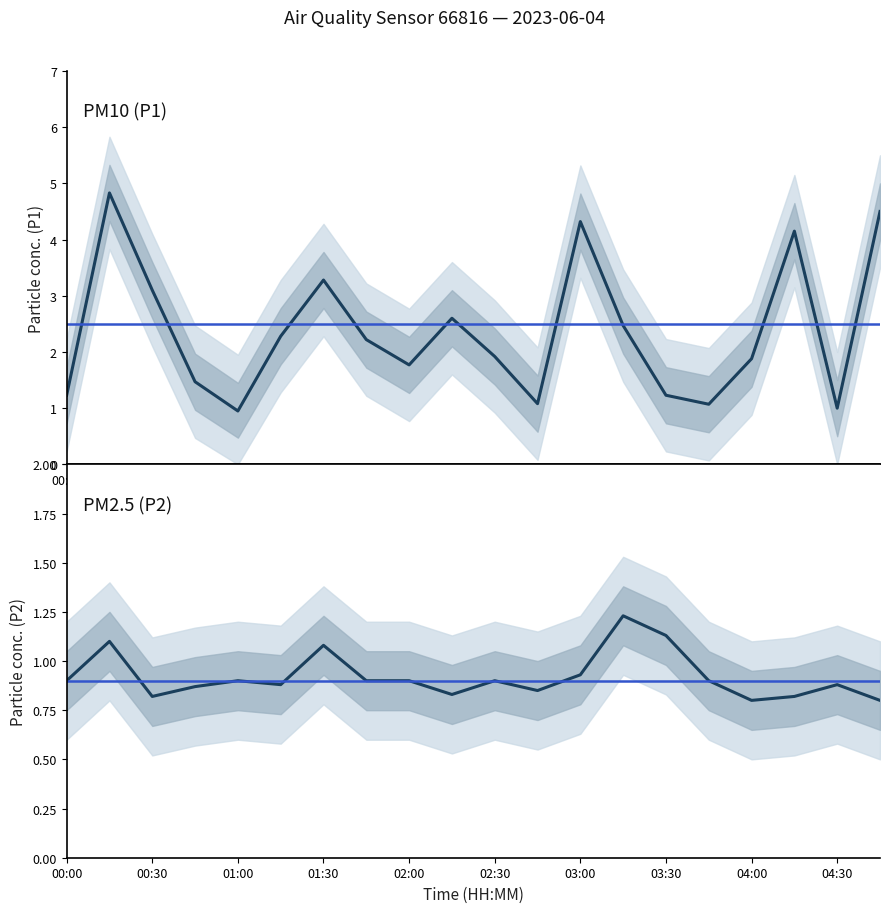

The value of P1 at 03:15 is 2.5. True or false?

True